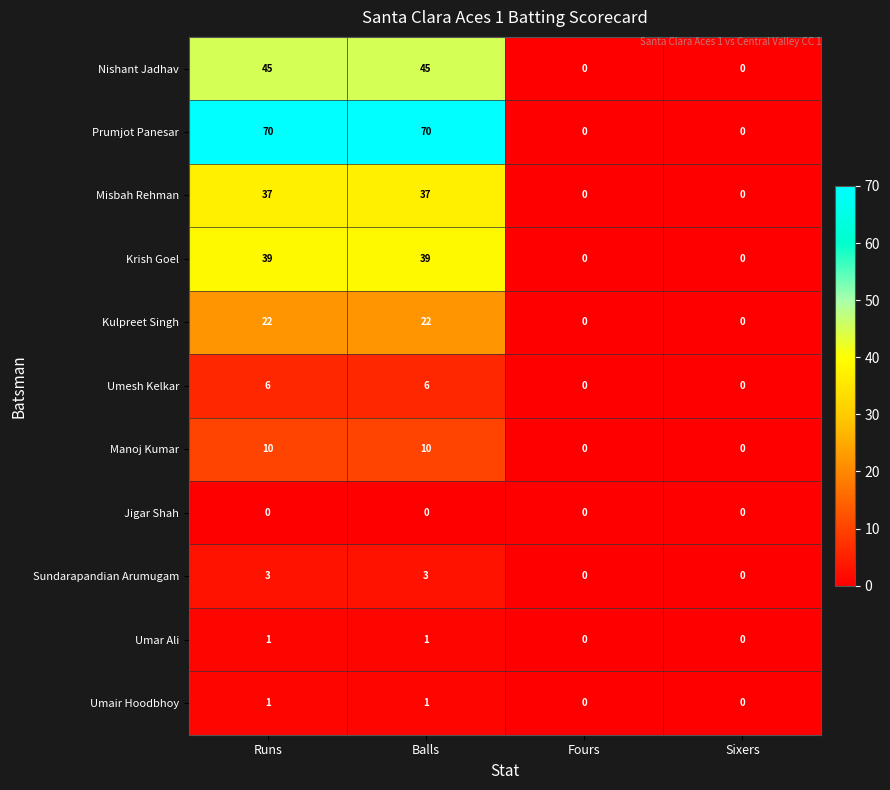

At how many categories does at least one series exceed 28?

2